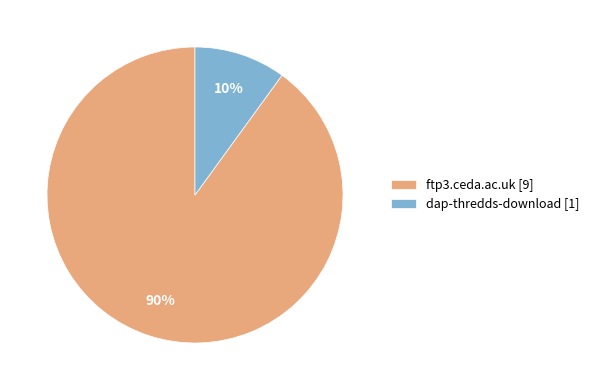

Which has a higher value, ftp3.ceda.ac.uk or dap-thredds-download?

ftp3.ceda.ac.uk